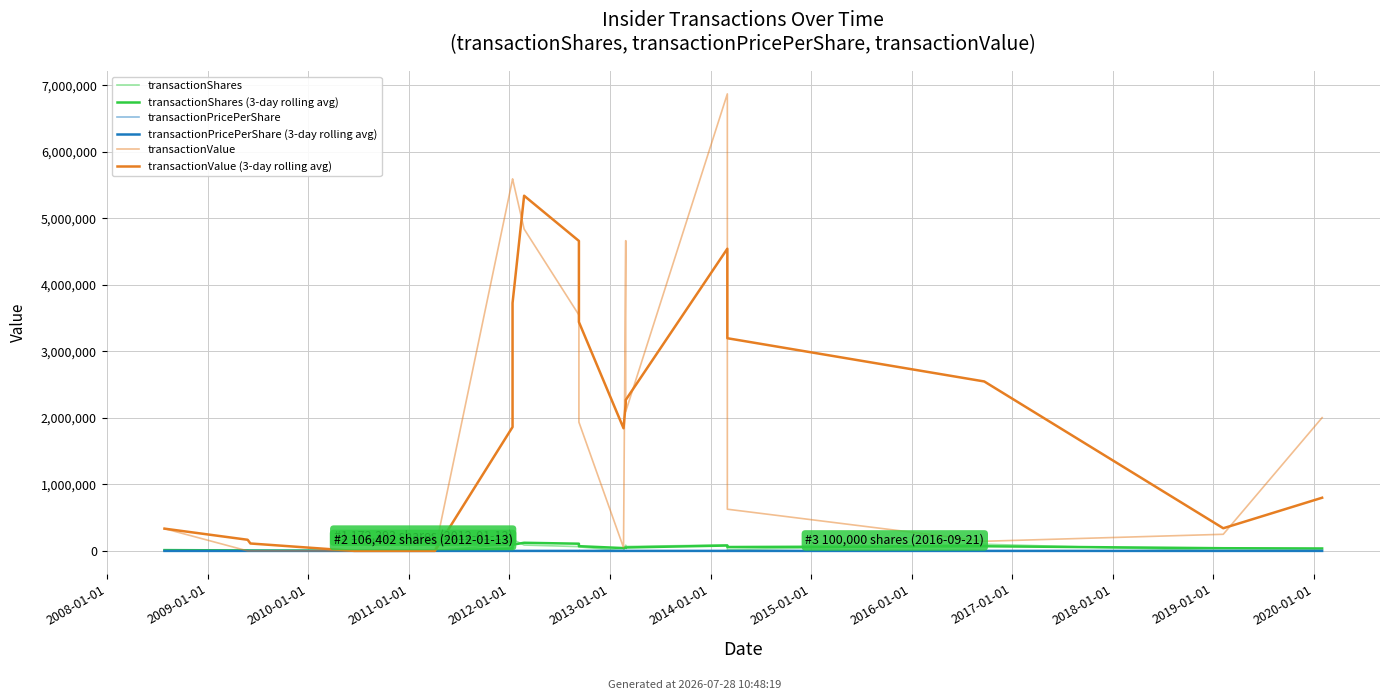

List the series in order of their peak value, highest first.

transactionValue, transactionValue (3-day rolling avg), transactionShares, transactionShares (3-day rolling avg), transactionPricePerShare, transactionPricePerShare (3-day rolling avg)